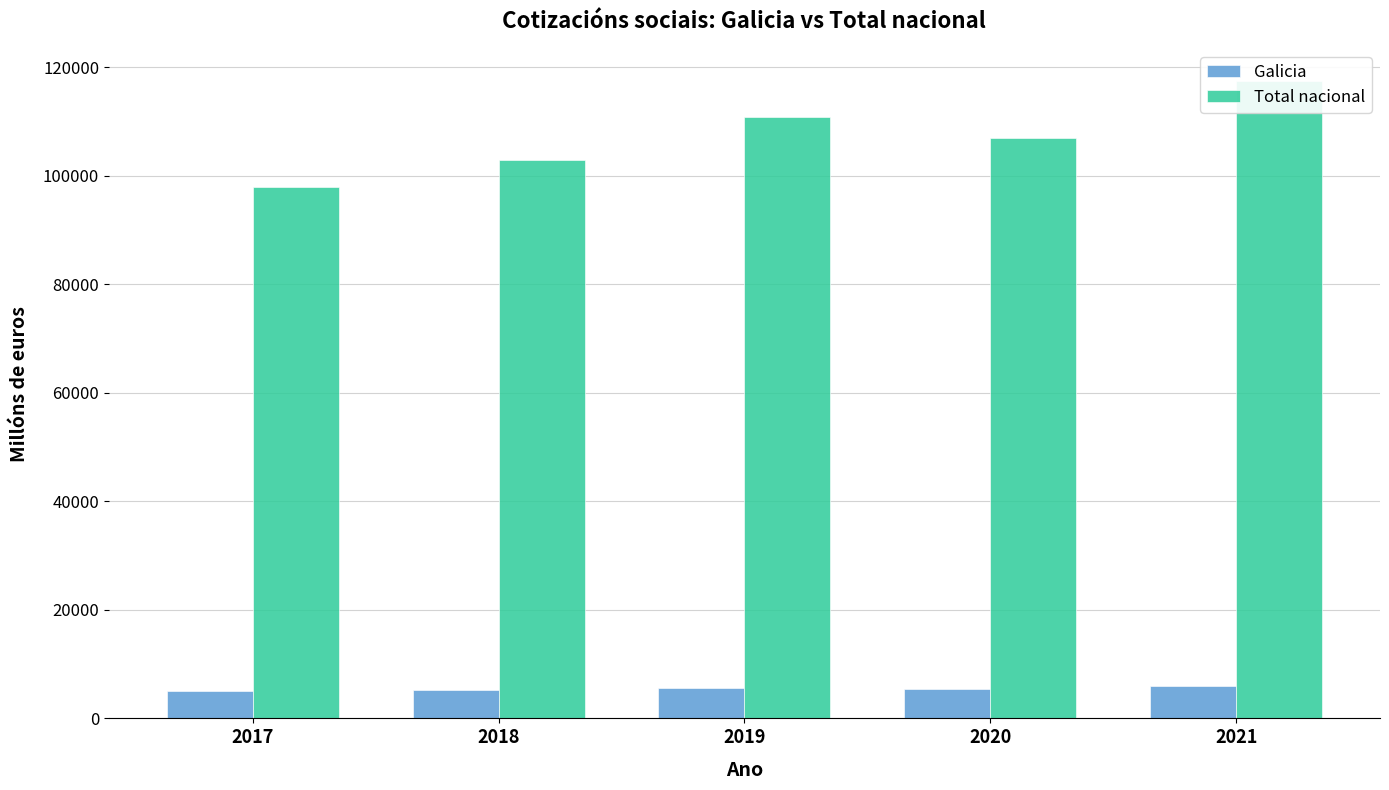

What are all the series names shown in the legend?

Galicia, Total nacional